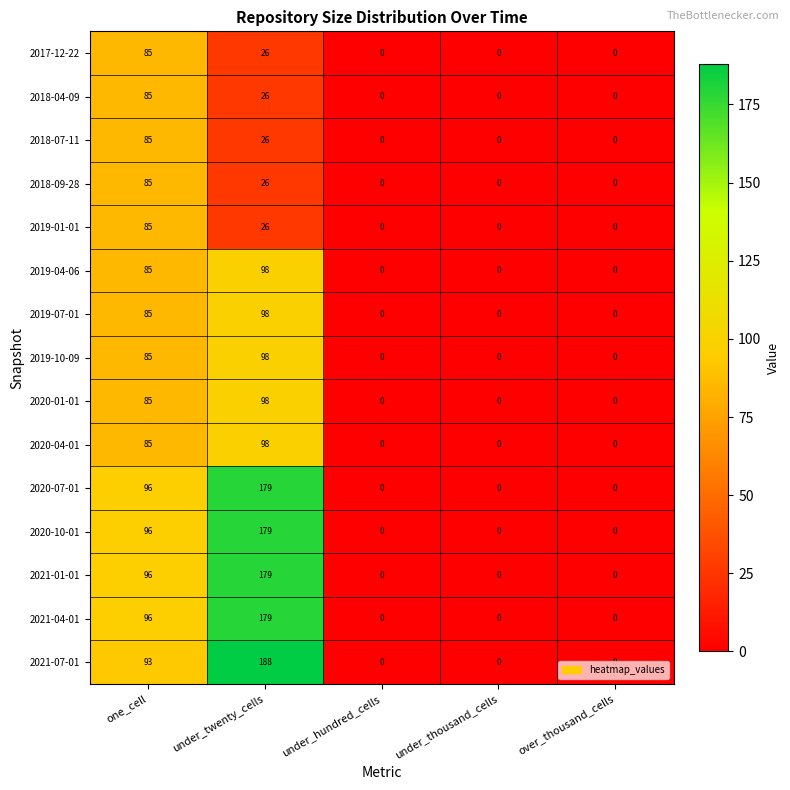

Which series has the widest spread of values?

2021-07-01